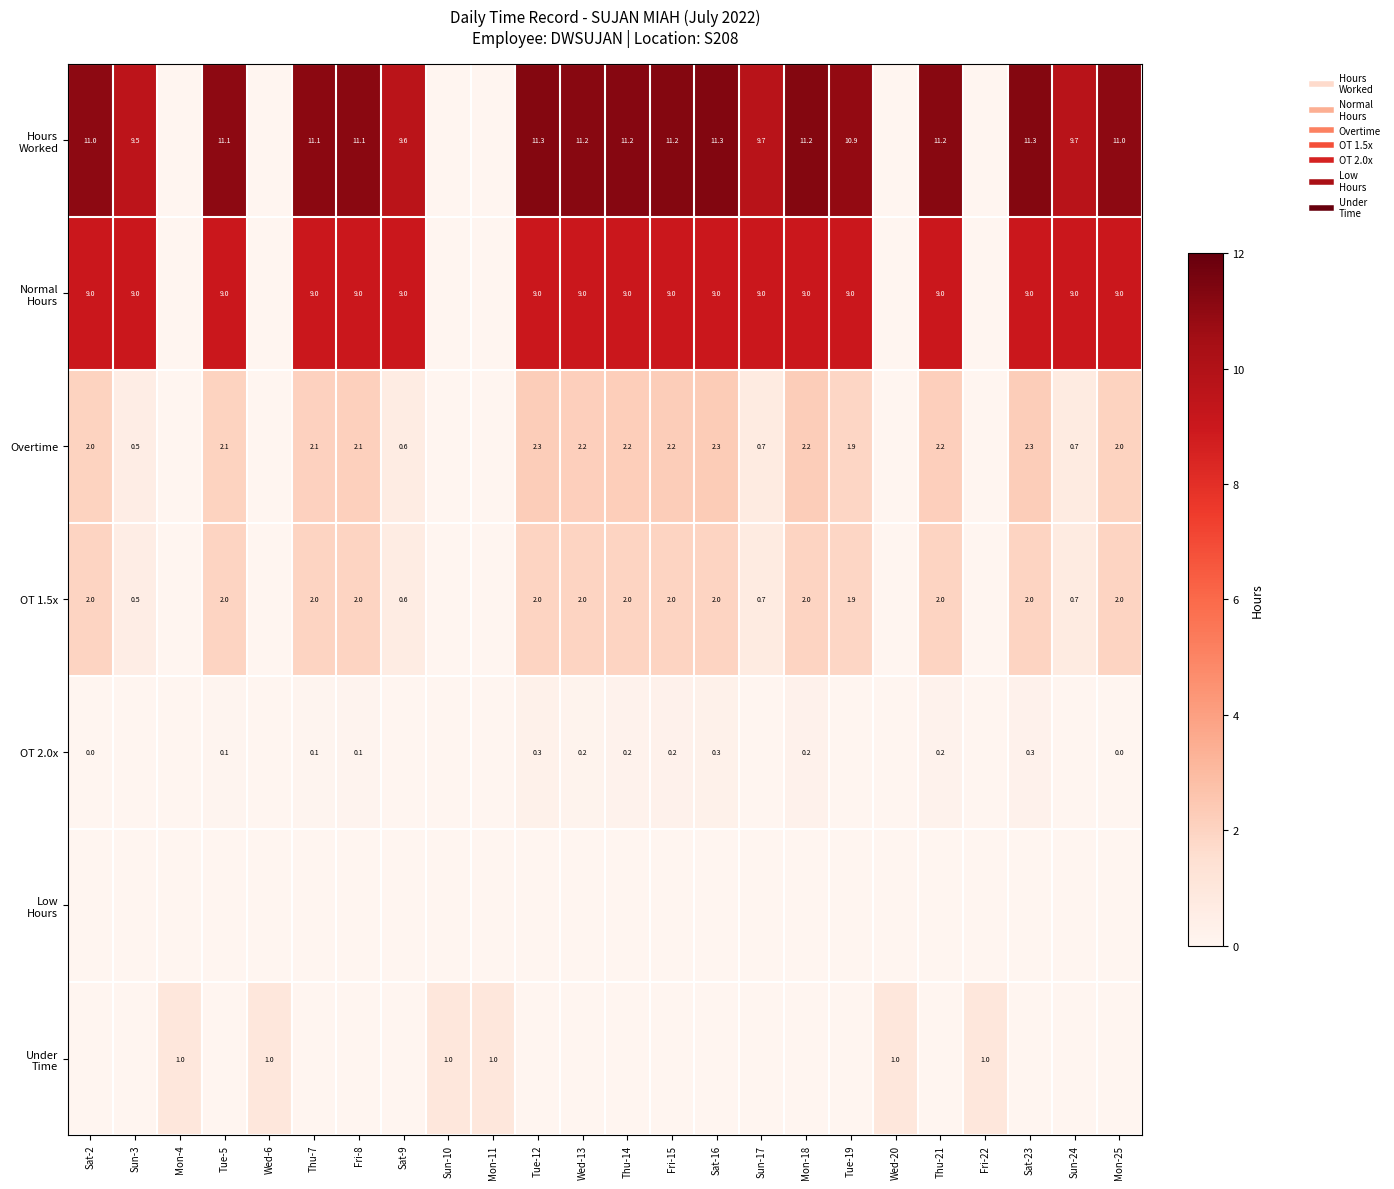

Is it true that OT 1.5x equals 0.8 at Wed-13?

False